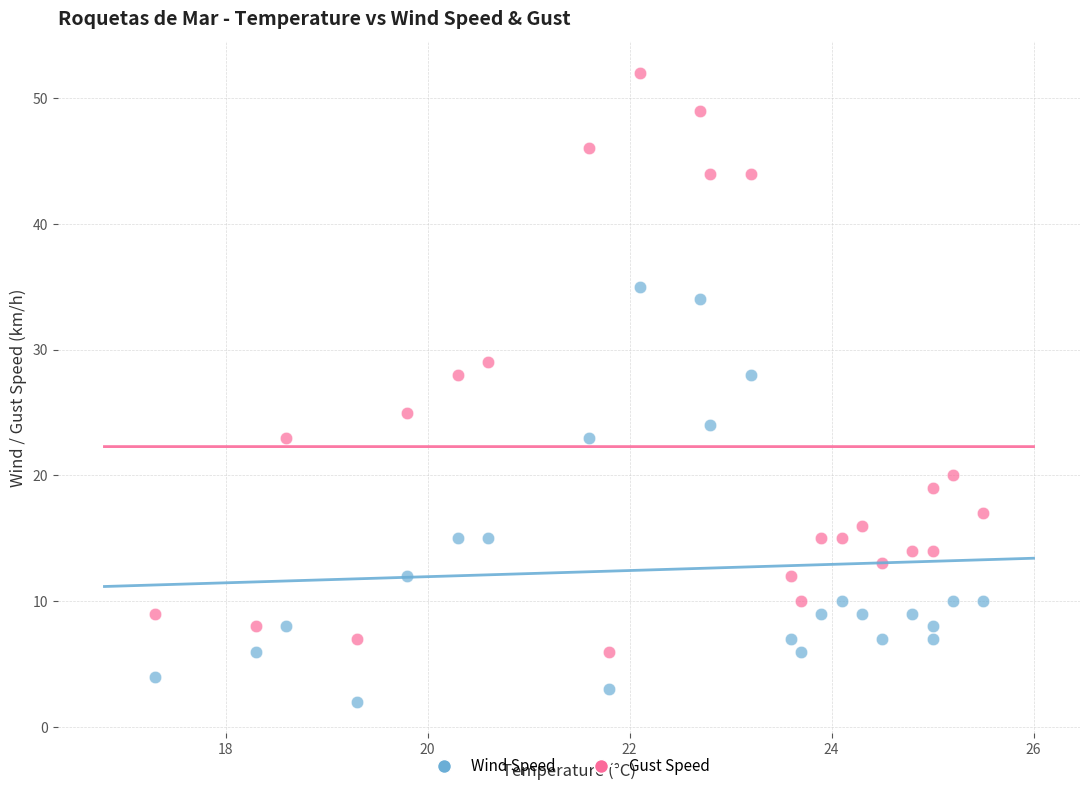

What are all the series names shown in the legend?

Wind Speed, Gust Speed